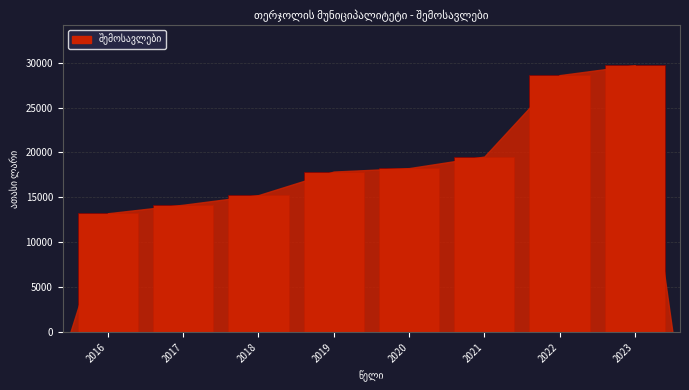

Reading left to right, transcribe all the data shown in this chart.

2016=13237.8	2017=14184.5	2018=15257.6	2019=17878.2	2020=18259.0	2021=19545.2	2022=28608.0	2023=29710.2